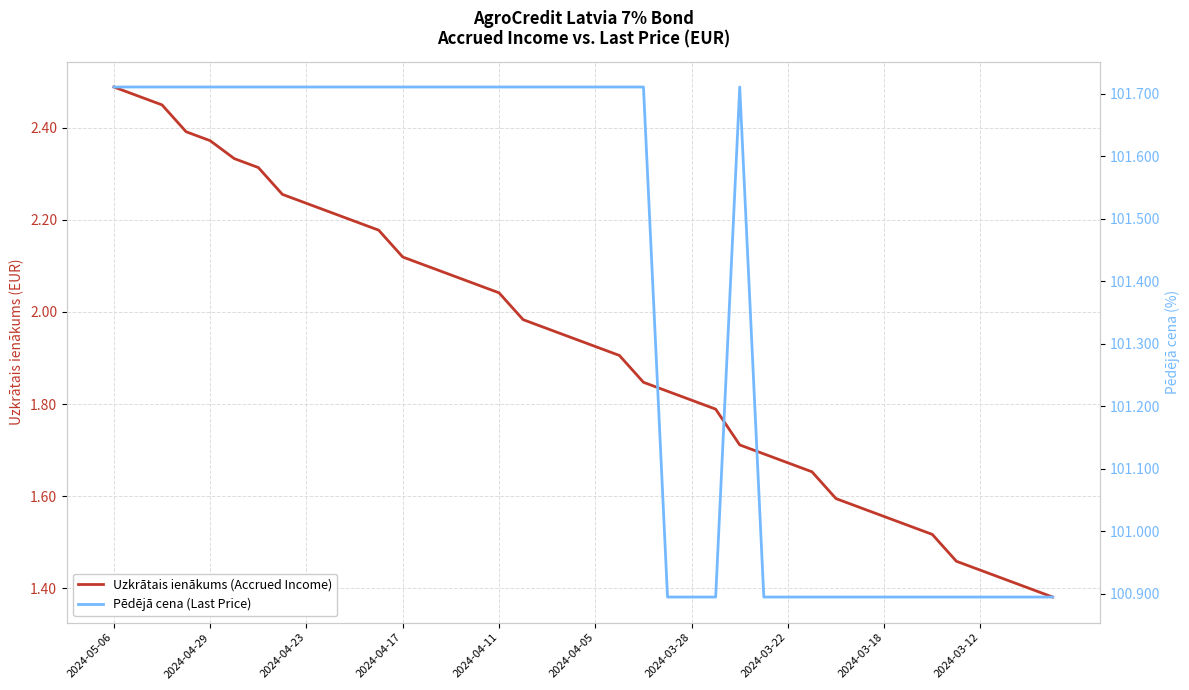

What is the total value across all series at 37?

102.3